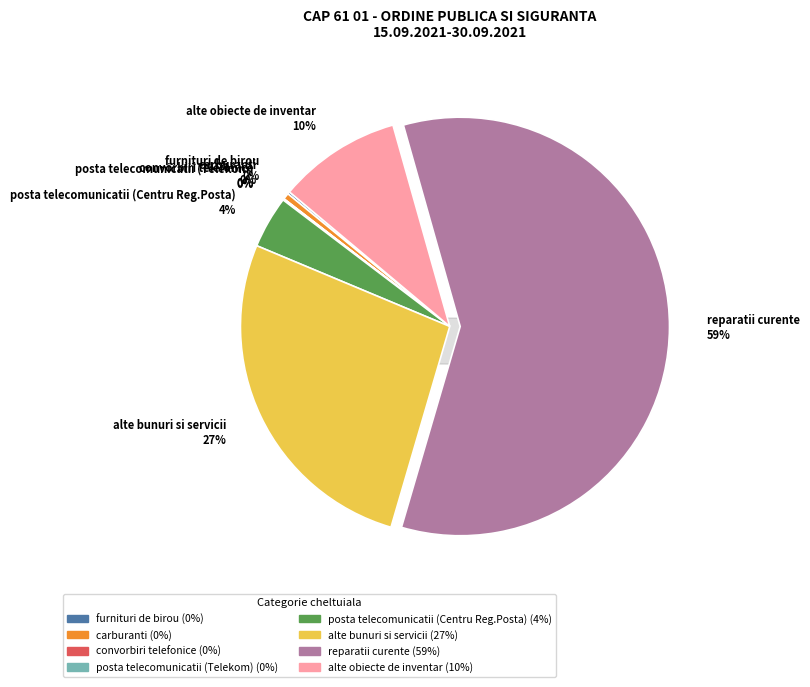

True or false: posta telecomunicatii (Telekom) accounts for 0% of the total.

True